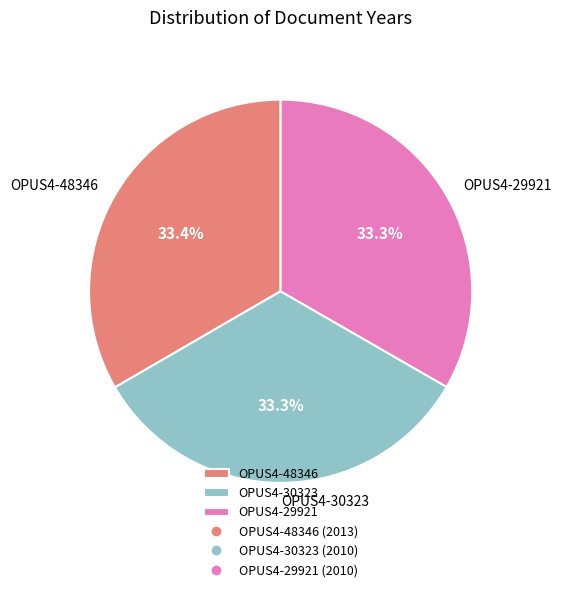

Approximately how many times larger is the value at OPUS4-30323 compared to OPUS4-29921?

1.0